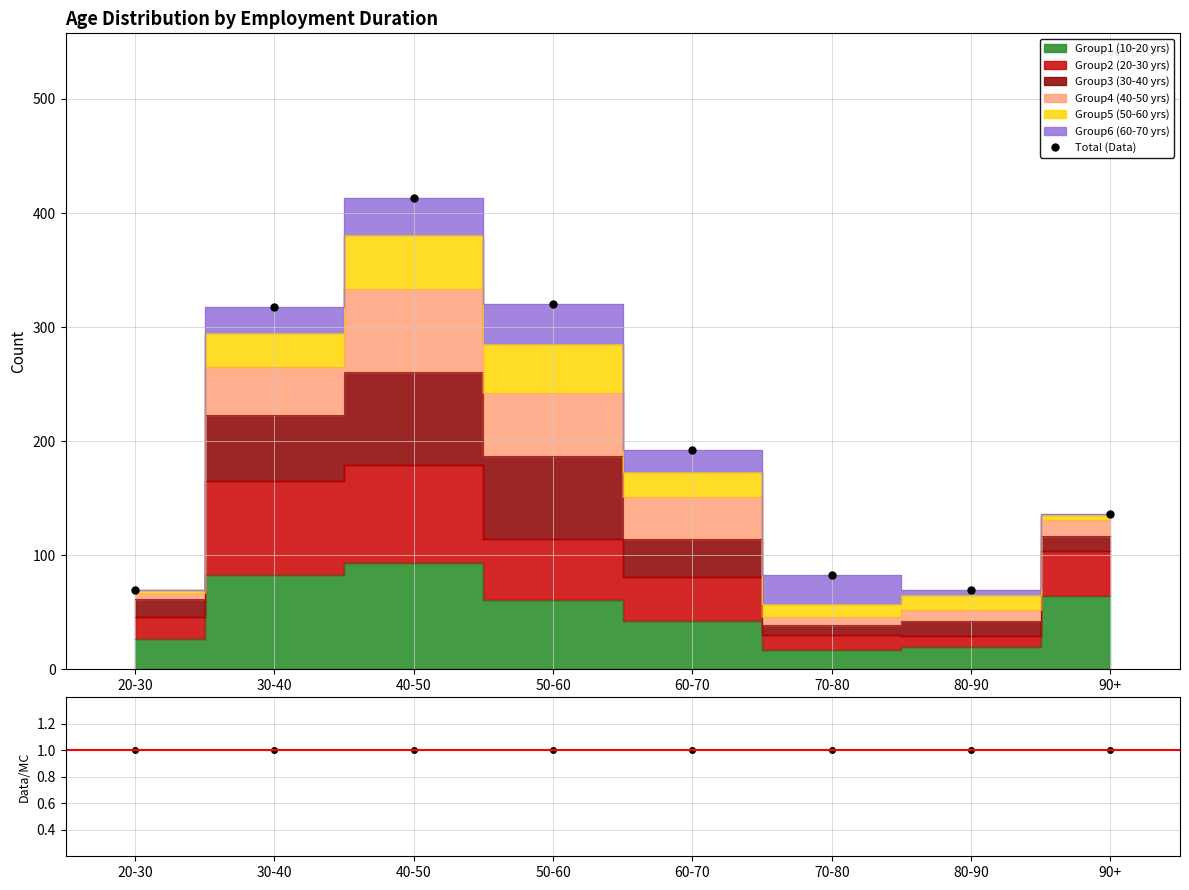

What is the label of the 1st point from the right?

90+